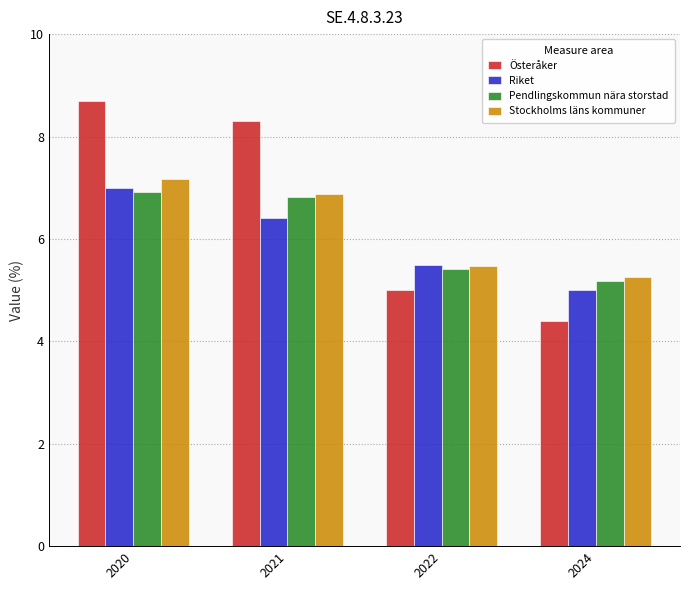

What is the value of the Riket bar at the 1st from the left?

7.0